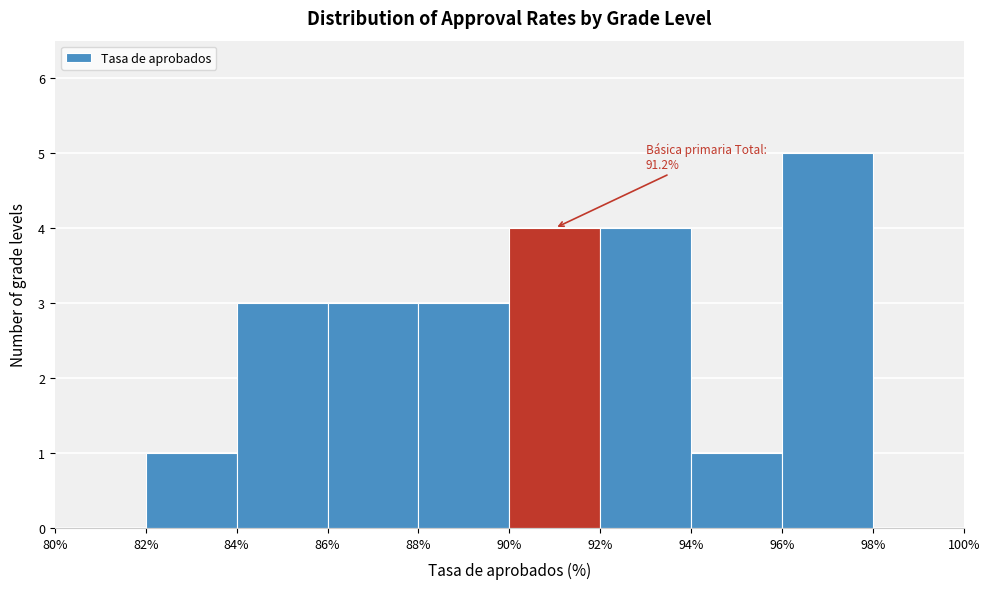

Over which range of the x-axis is the bar tallest?

96% to 98%